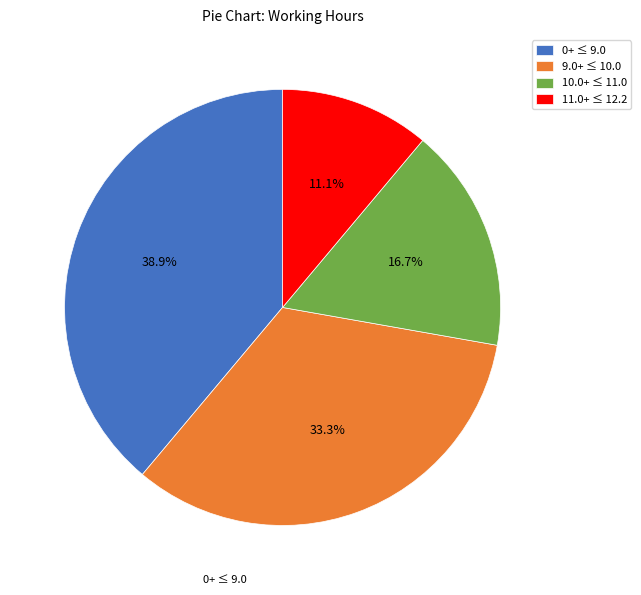

How much of the chart is everything except 0+ ≤ 9.0?

61.1%